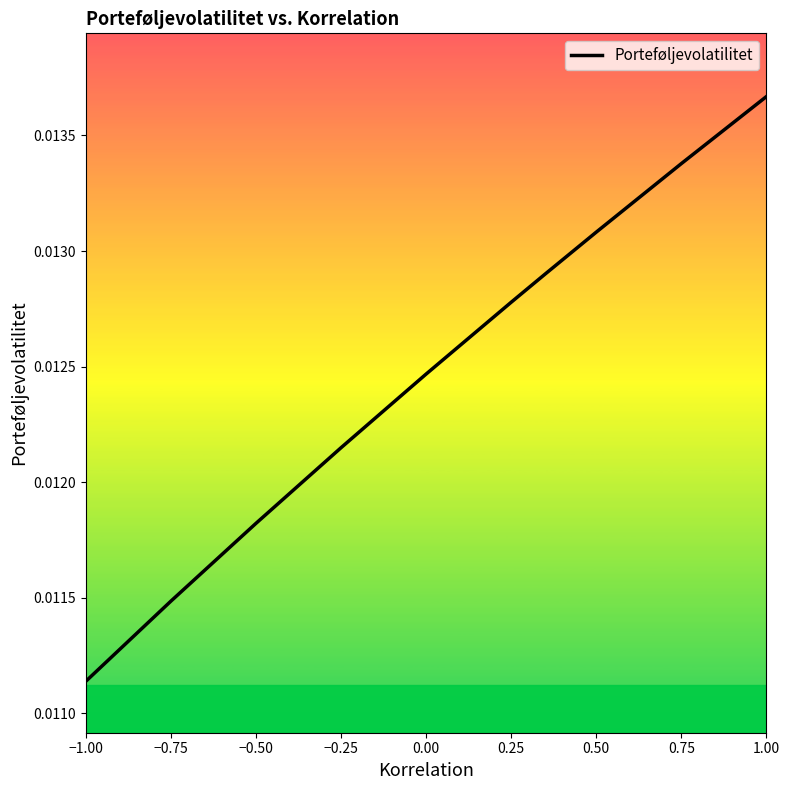

Is this an area chart (filled region under the line)?

No